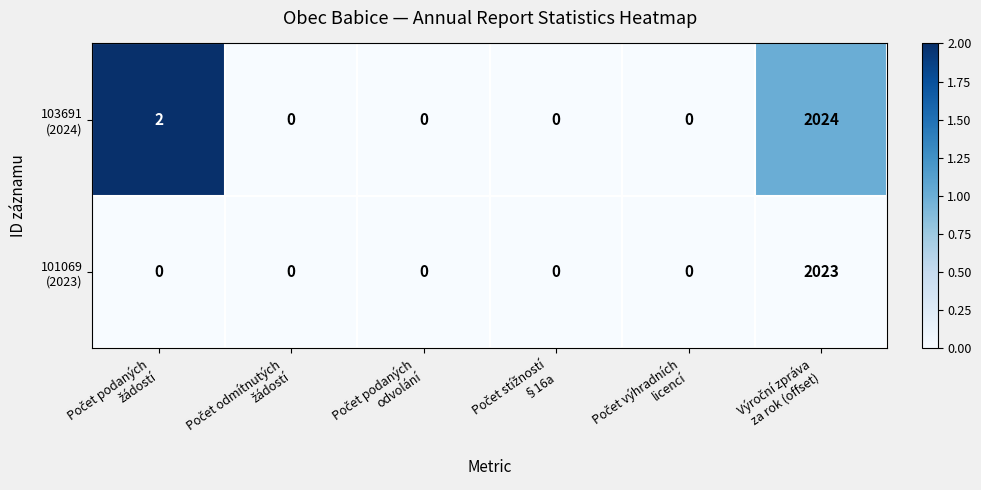

What is the greatest value displayed?

2024